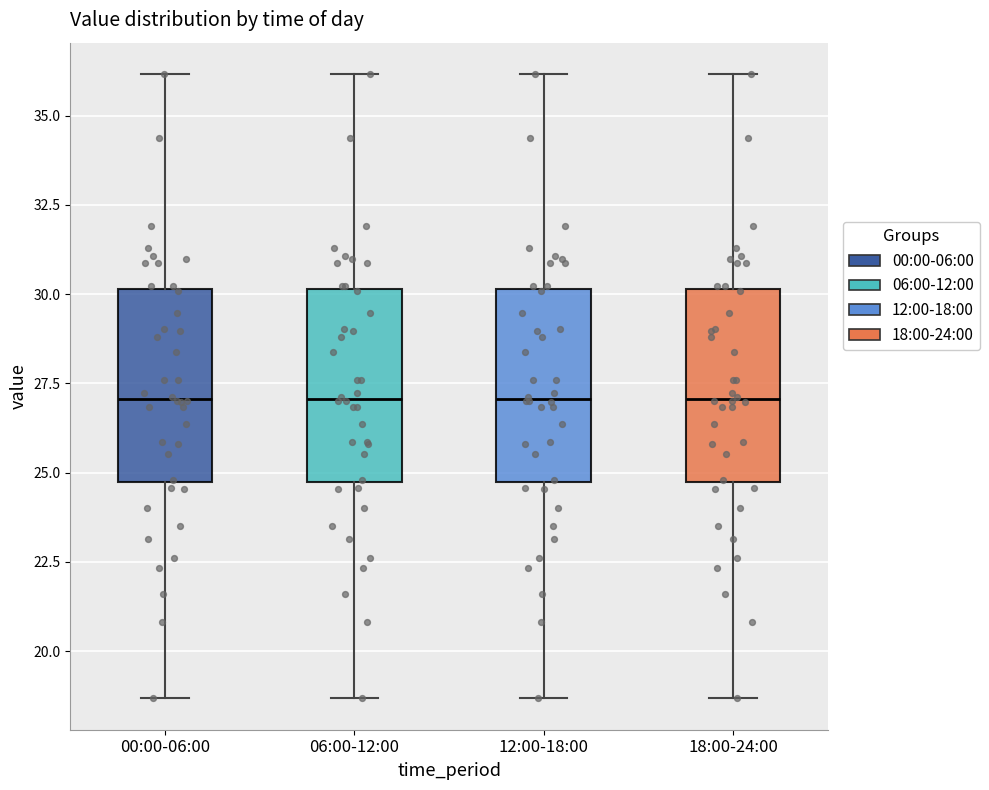

Reading left to right, transcribe this box plot: for each box, give where its median line is, the range the box spans, and where its two whiskers end, as read against the y-axis. The values are not printed on the chart, so give them approximately, as read against the axis.

00:00-06:00: median 27.0, box 24.5 to 30.0, whiskers 18.5 to 36.0
06:00-12:00: median 27.0, box 24.5 to 30.0, whiskers 18.5 to 36.0
12:00-18:00: median 27.0, box 24.5 to 30.0, whiskers 18.5 to 36.0
18:00-24:00: median 27.0, box 24.5 to 30.0, whiskers 18.5 to 36.0